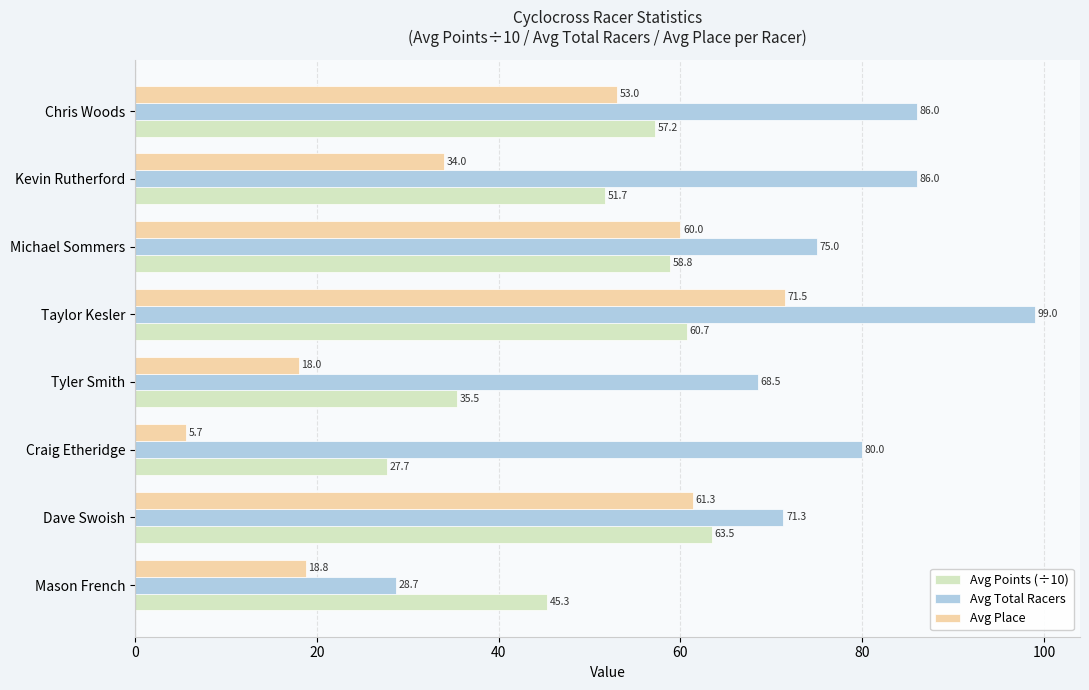

At which label does Avg Place reach its minimum?

Craig Etheridge